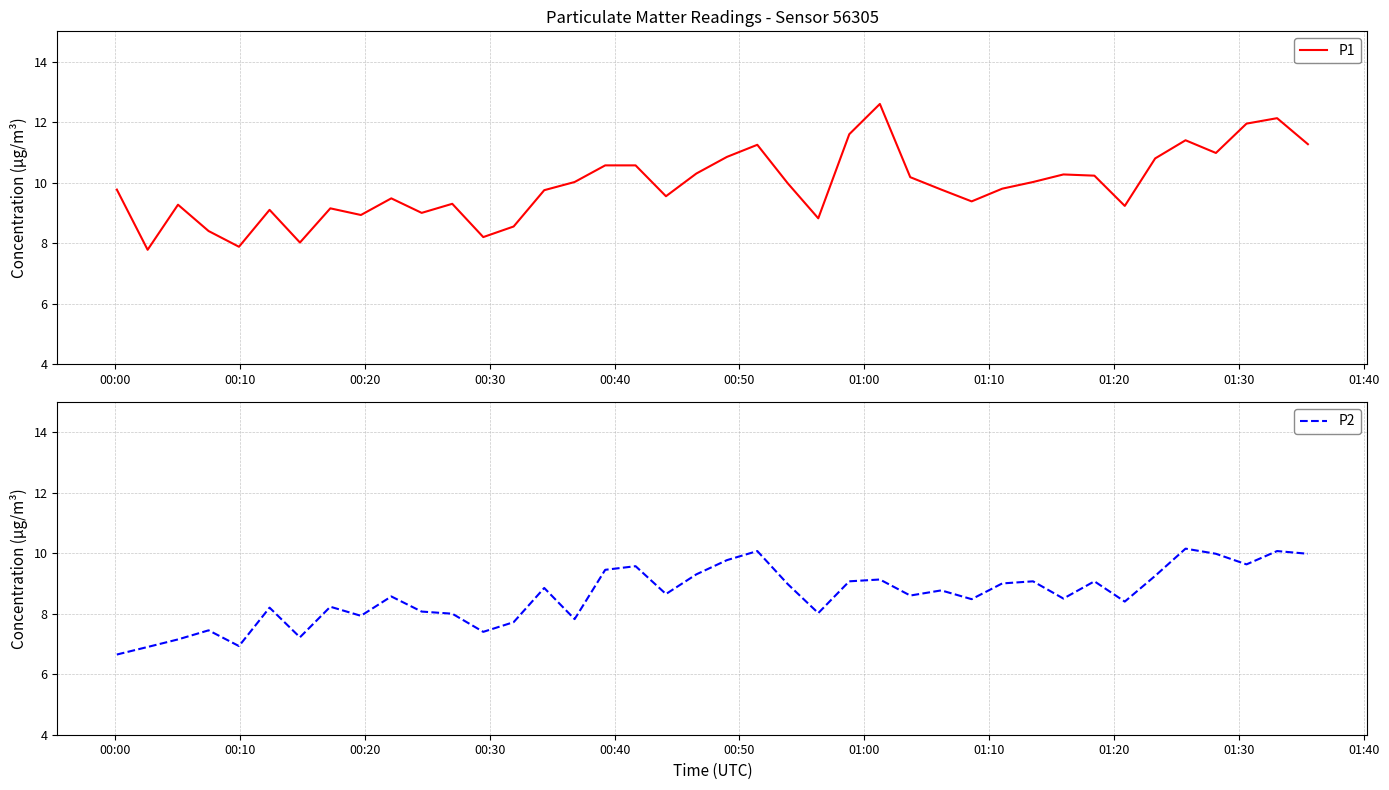

What is the value of the P2 point at the 11th from the left?

8.1